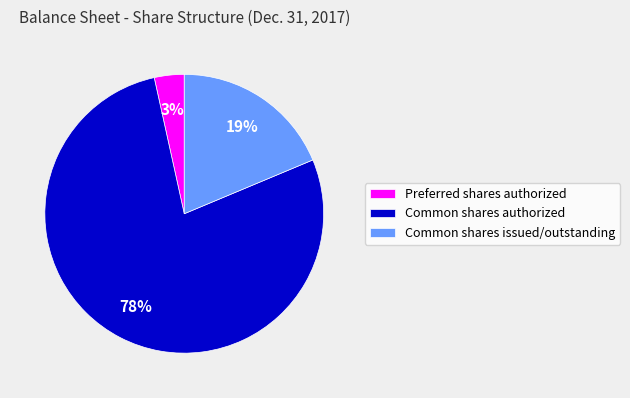

Is there a majority slice in this chart?

Yes